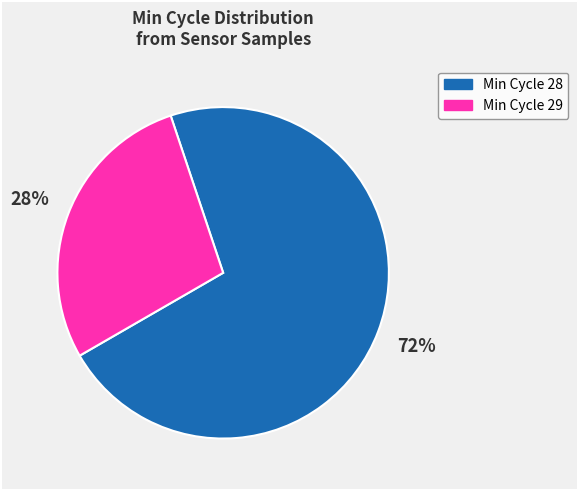

To the nearest percent, what is the average slice percentage?

50%